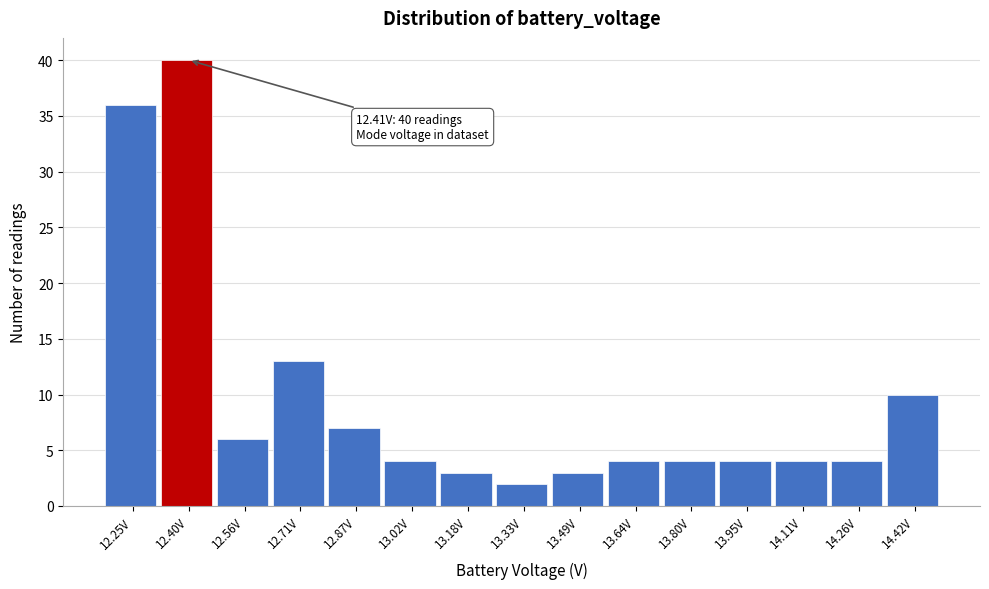

Reading left to right, what are all the values shown in this chart?

12.25V=36	12.40V=40	12.56V=6	12.71V=13	12.87V=7	13.02V=4	13.18V=3	13.33V=2	13.49V=3	13.64V=4	13.80V=4	13.95V=4	14.11V=4	14.26V=4	14.42V=10